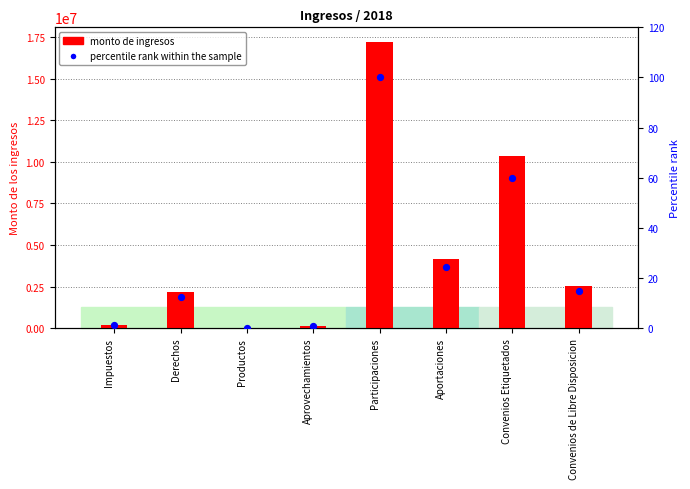

At how many categories does at least one series exceed 2246769?

4